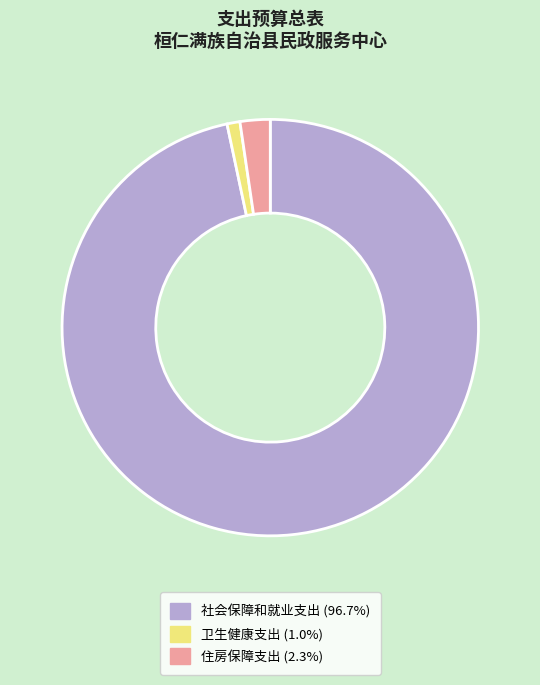

Rank the categories by value from lowest to highest.

卫生健康支出, 住房保障支出, 社会保障和就业支出